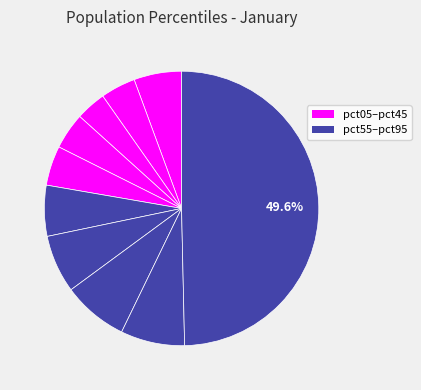

Count the number of slices in the pie.

10